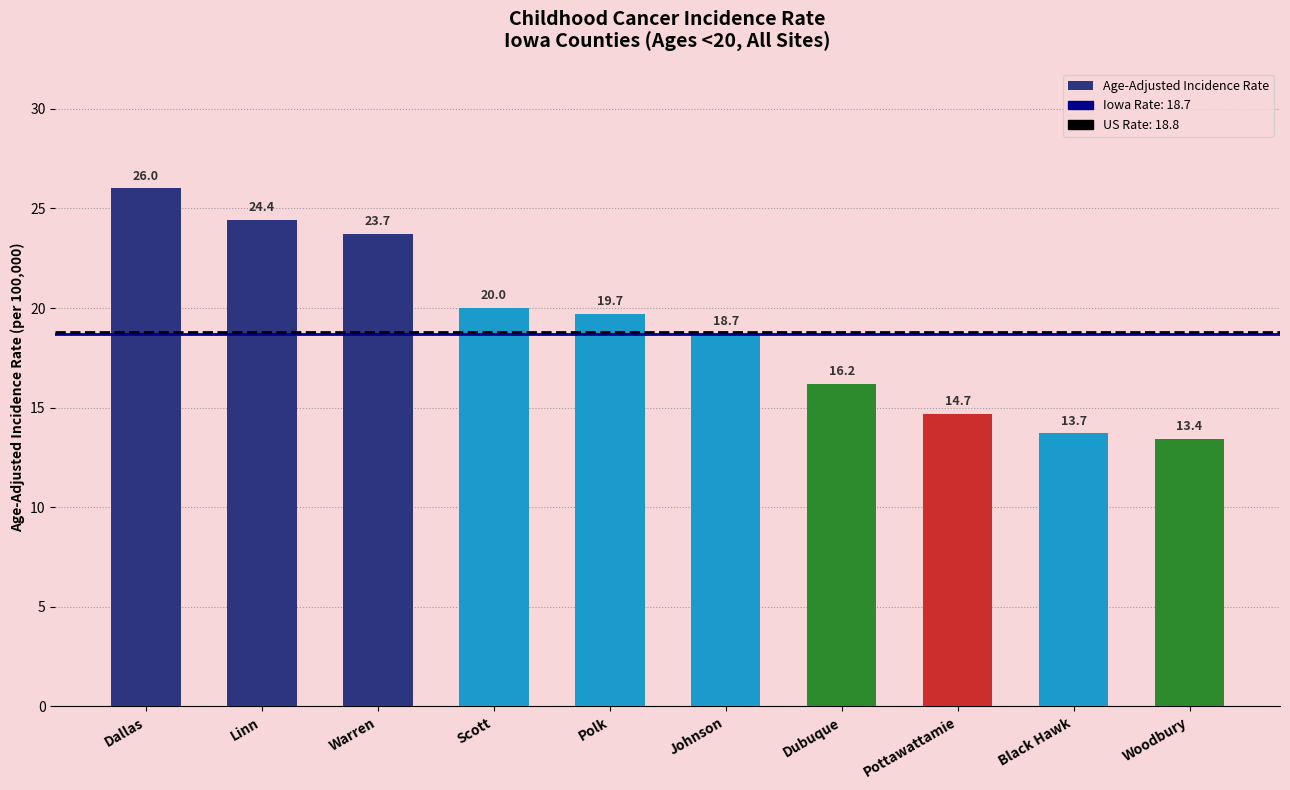

What is the greatest value displayed?

26.0